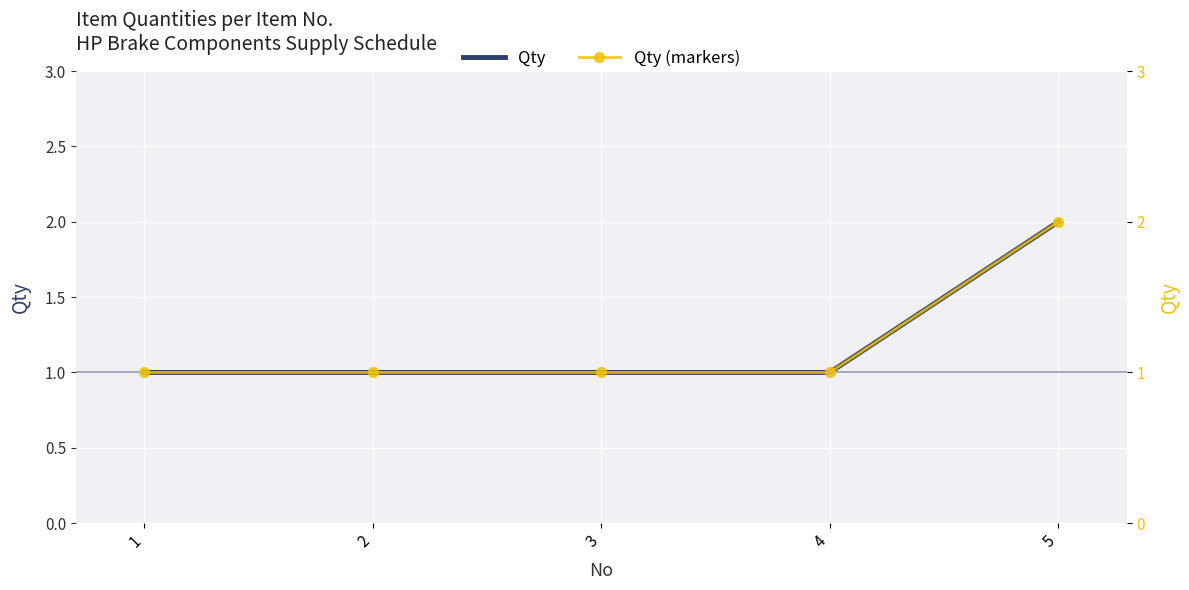

The value of Qty (markers) at 1 is 2. True or false?

False